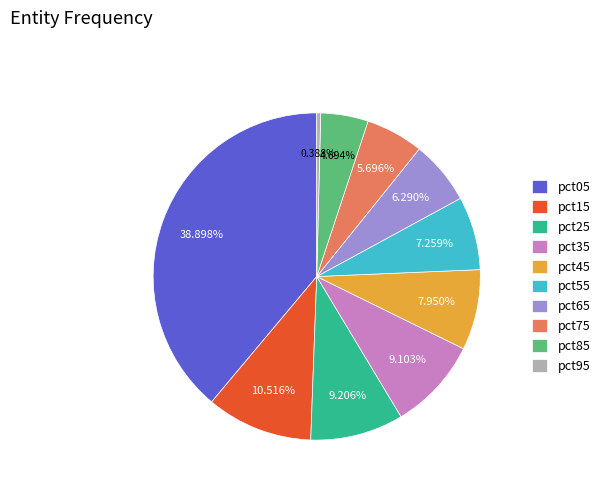

To the nearest percent, what is the difference between the largest and smallest slice percentages?

39%